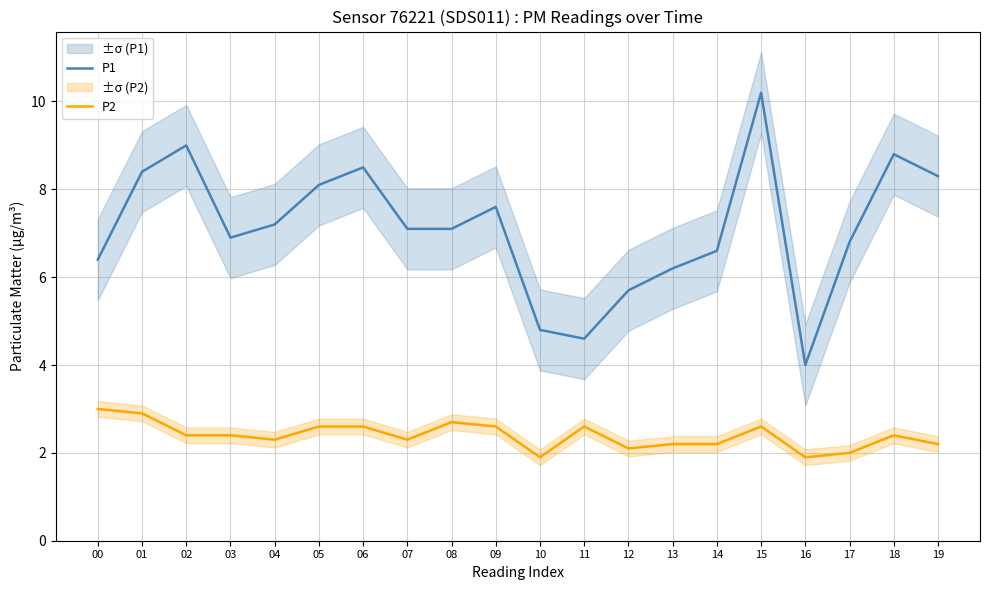

What is the difference between the P1 values at 00 and 03?

0.5